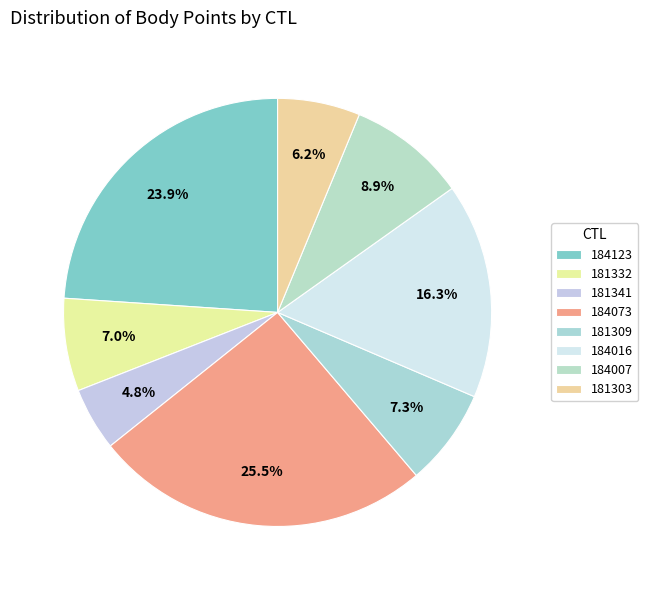

The 184073 slice represents 25% of the pie. True or false?

True